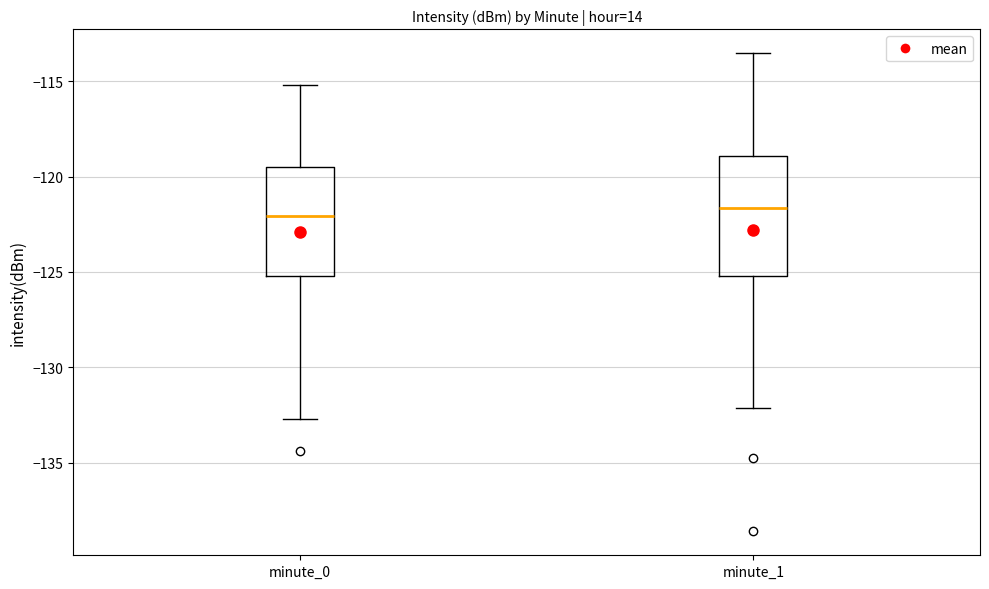

Which box is the tallest, from its lower edge to its upper edge?

minute_1